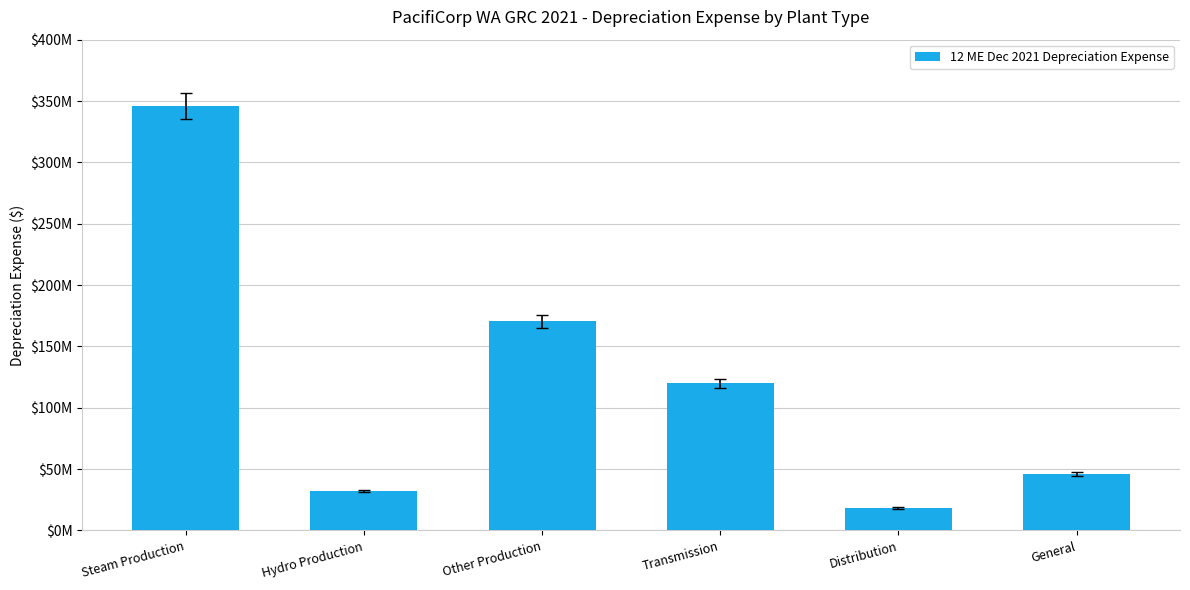

At which label is the value closest to 182161351?

Other Production